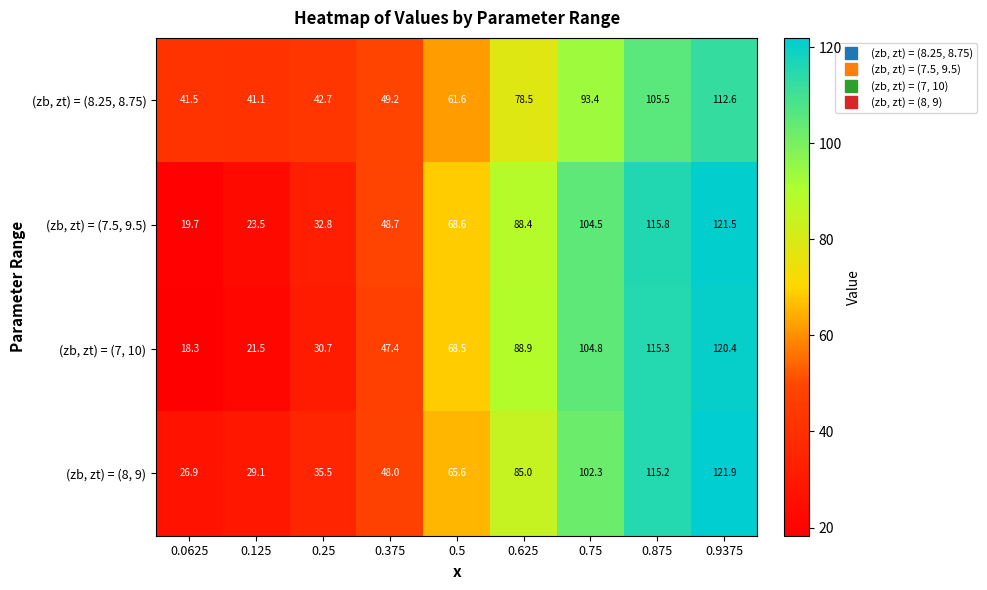

What is the minimum value shown in the chart?

18.3